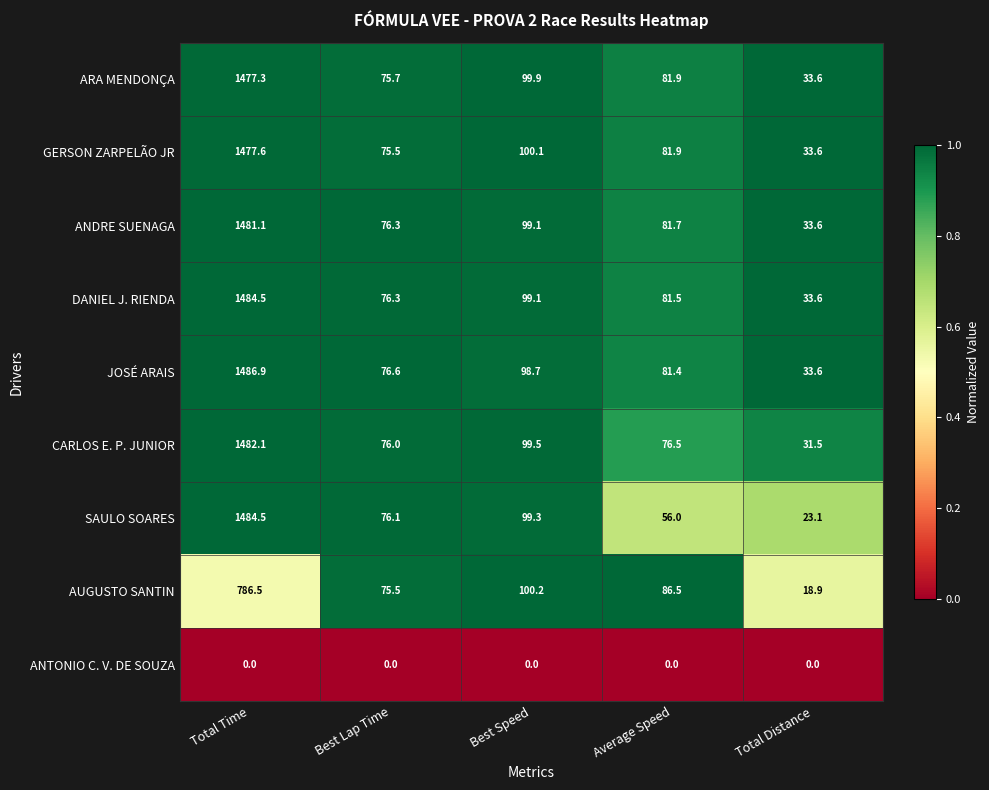

What is the maximum value shown in the chart?

1486.9